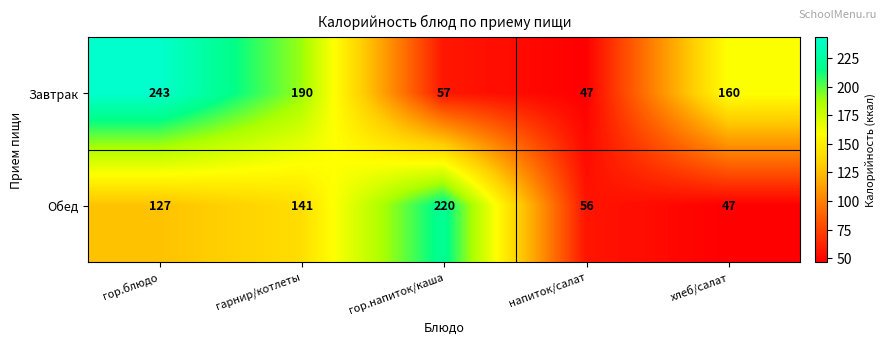

Reading left to right, extract all data points from this chart.

Завтрак: гор.блюдо=243	гарнир/котлеты=190	гор.напиток/каша=57	напиток/салат=47	хлеб/салат=160
Обед: гор.блюдо=127	гарнир/котлеты=141	гор.напиток/каша=220	напиток/салат=56	хлеб/салат=47